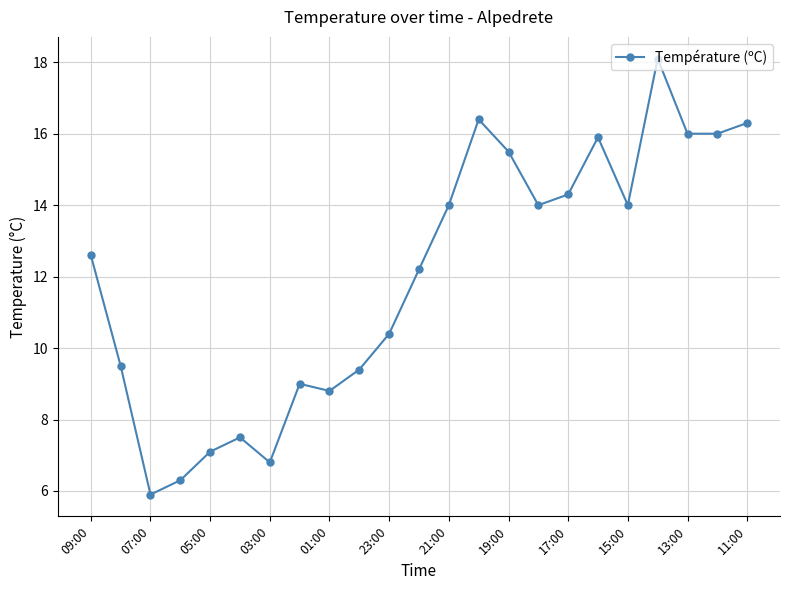

What is the difference between the maximum and minimum values?

12.2